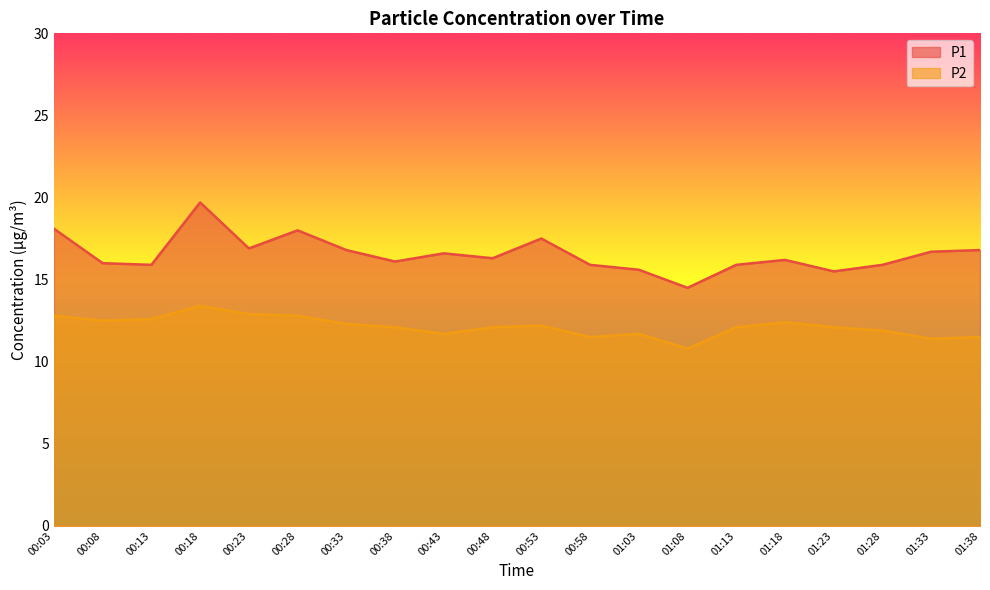

In P2, how many points are lower than both neighbors (excluding endpoints)?

5